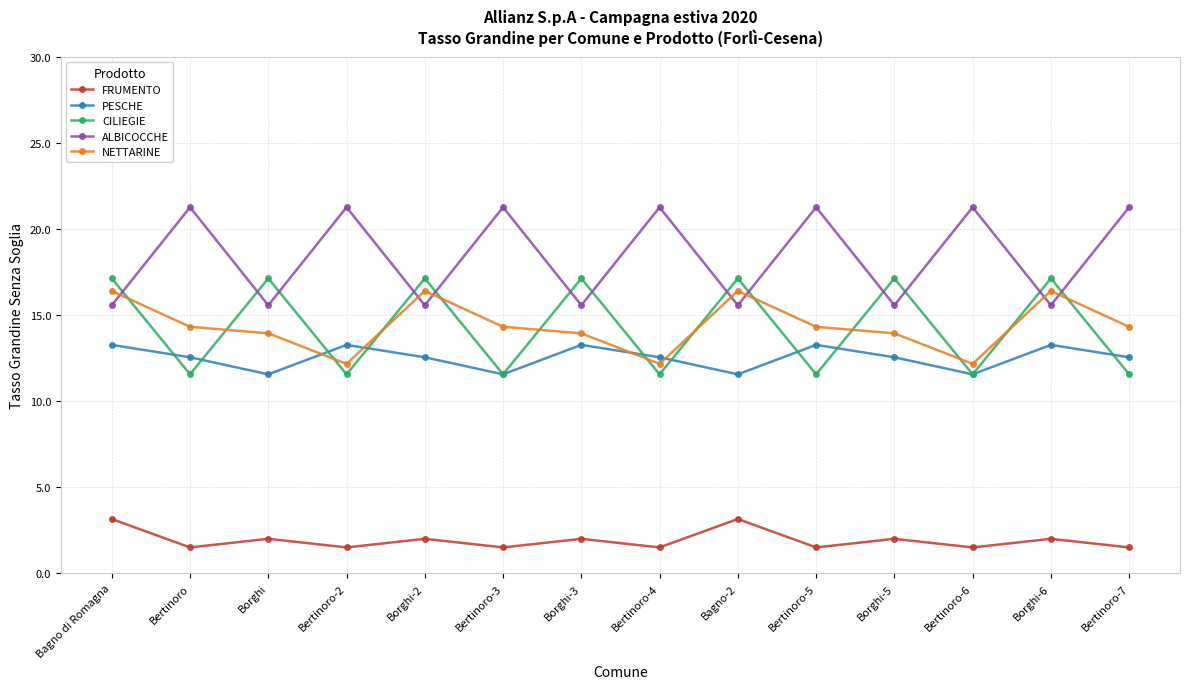

True or false: FRUMENTO and CILIEGIE intersect in this chart.

False